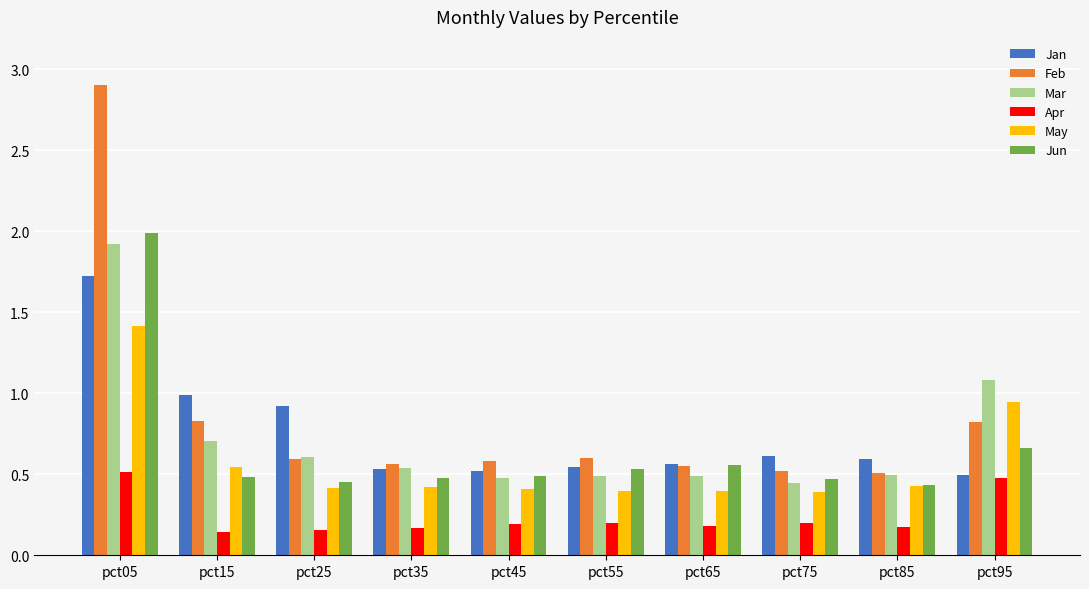

What is the maximum value shown in the chart?

2.9